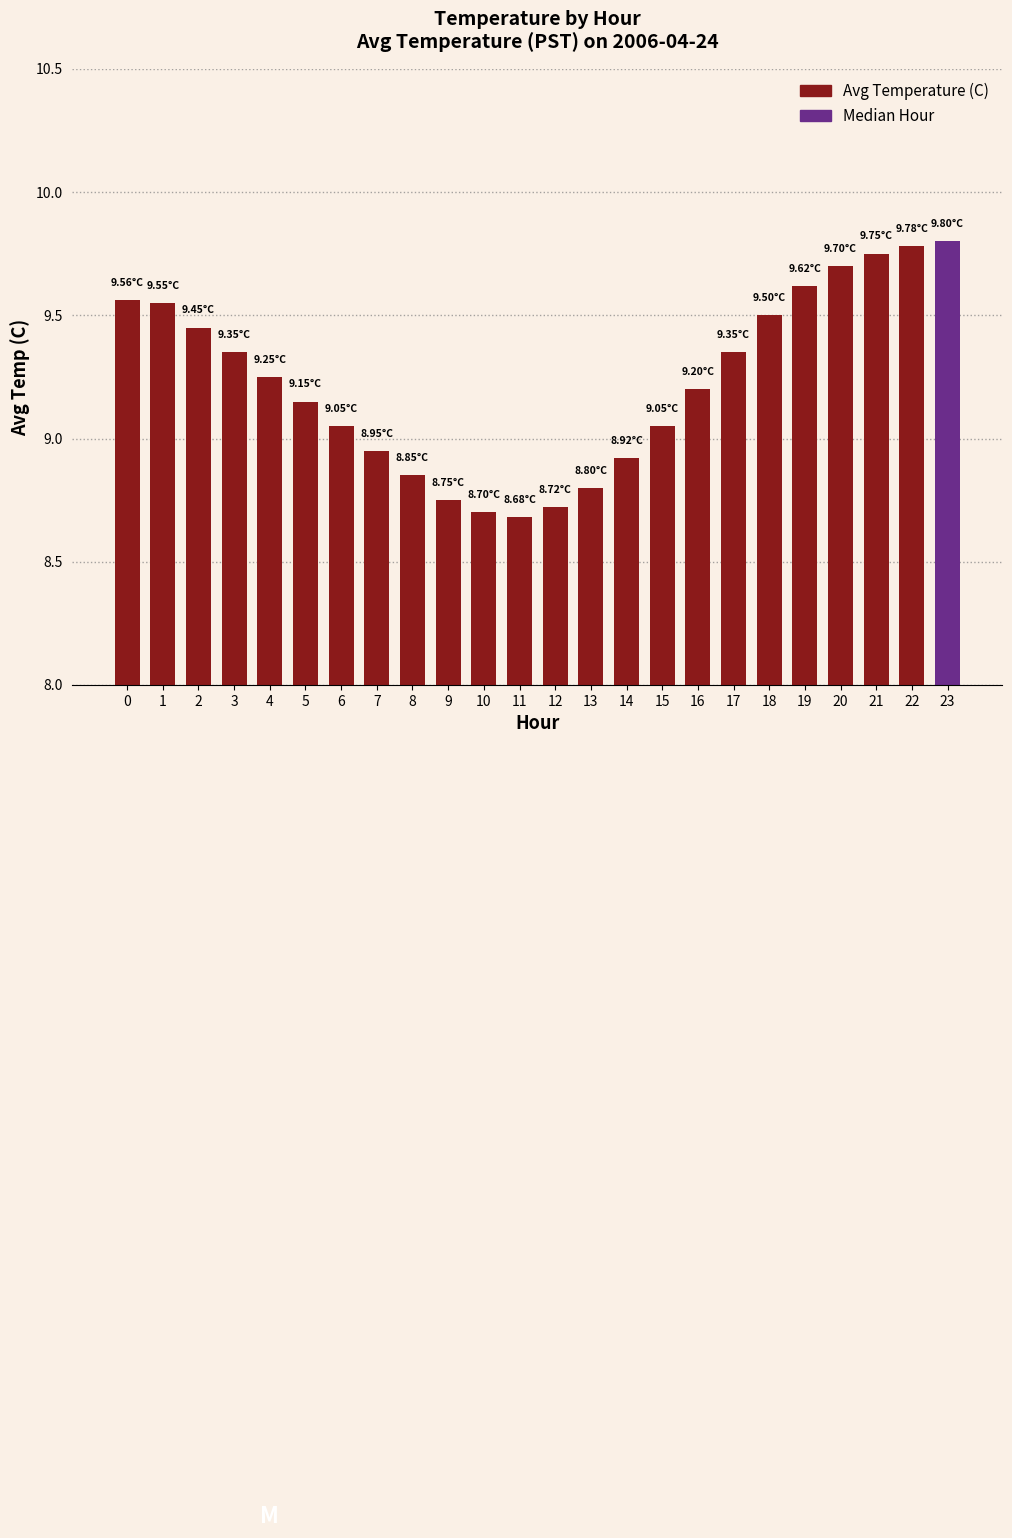

What is the change in value from 11 to 18?

+0.8